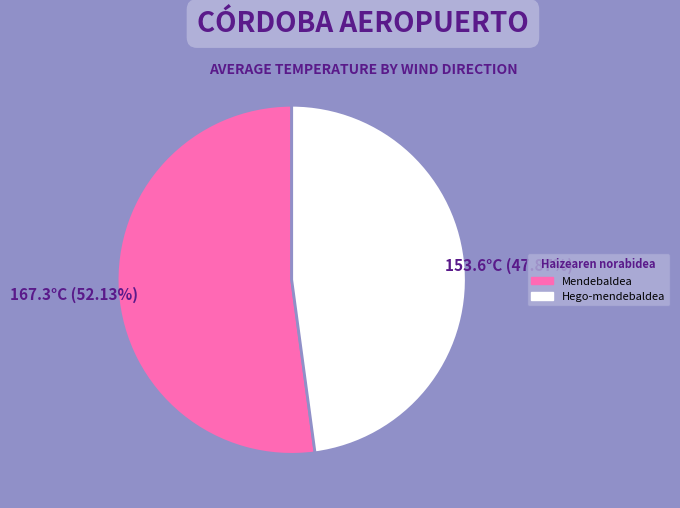

To the nearest percent, what is the difference between the largest and smallest slice percentages?

4%